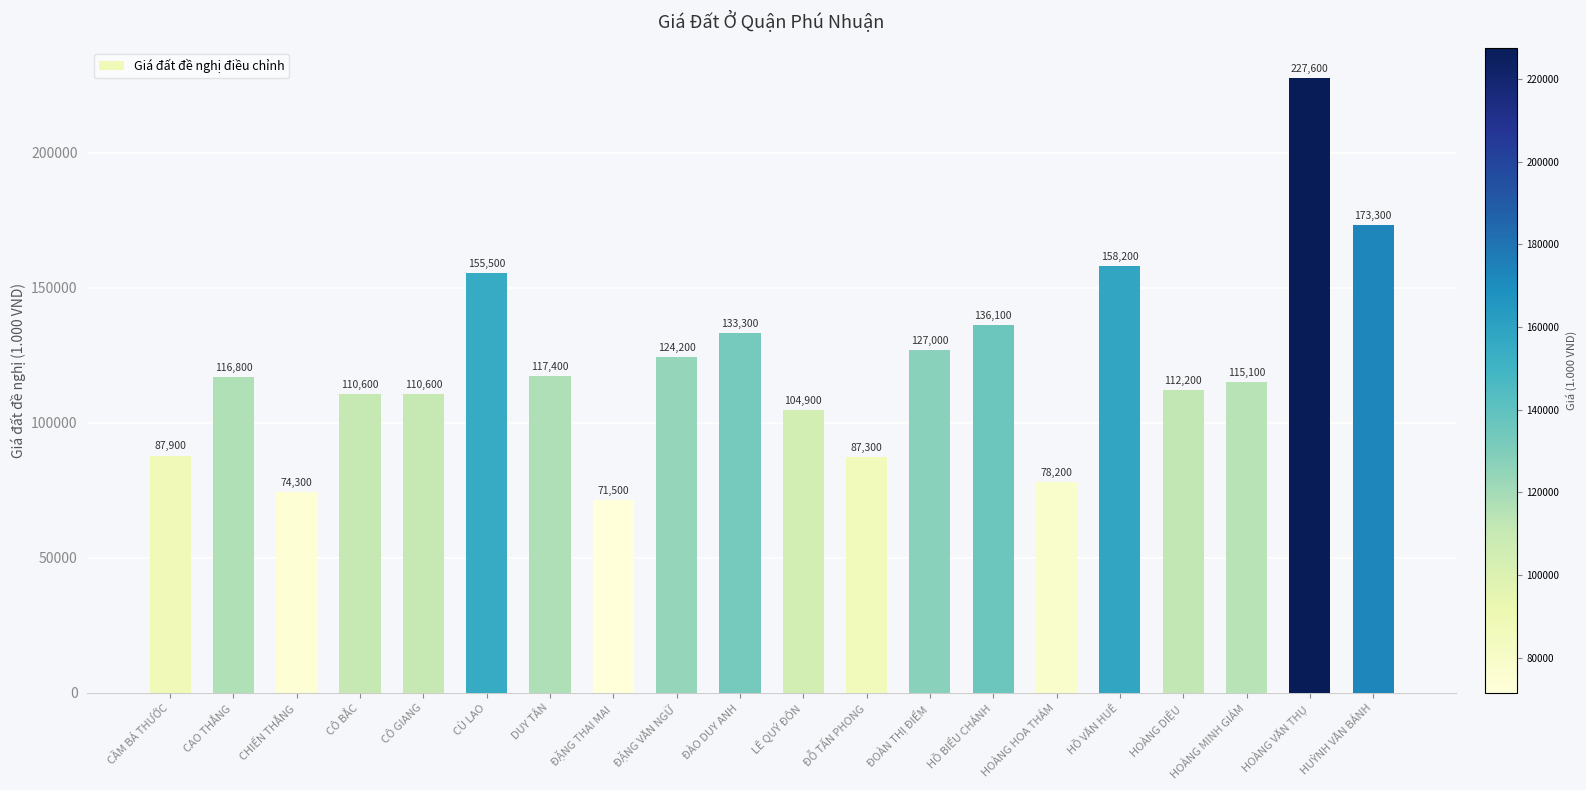

The chart shows a value of 227600 at HOÀNG VĂN THỤ. True or false?

True